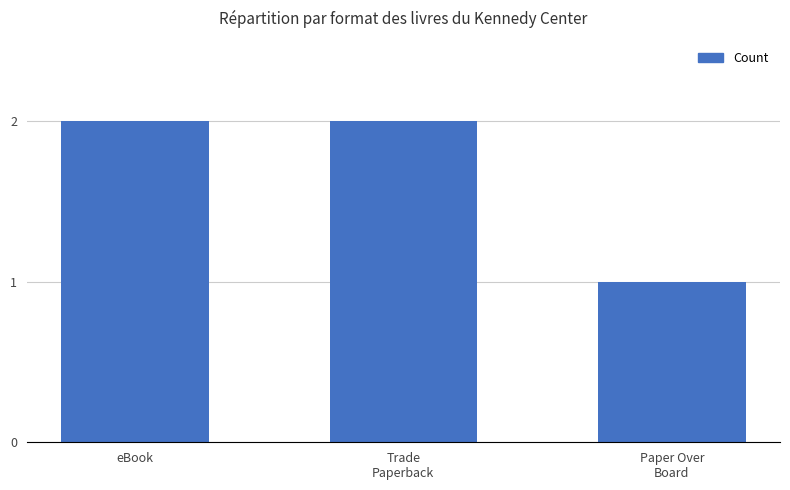

How many series are shown in this chart?

1